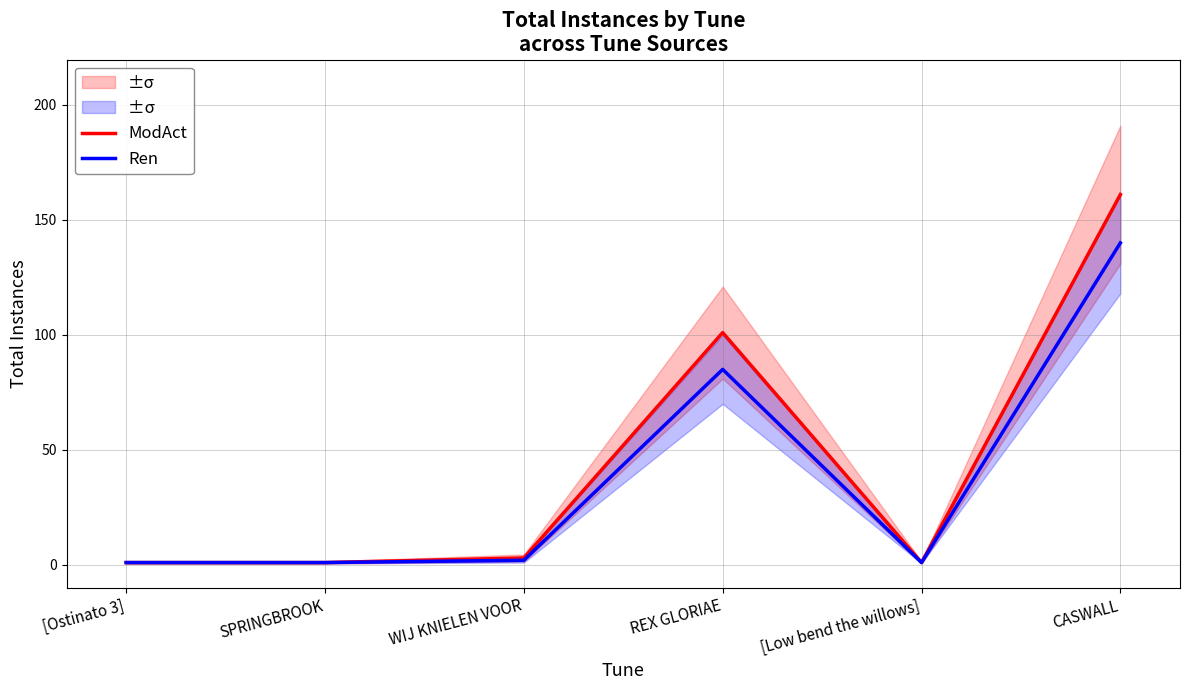

How many interior local peaks does the Ren series have?

1